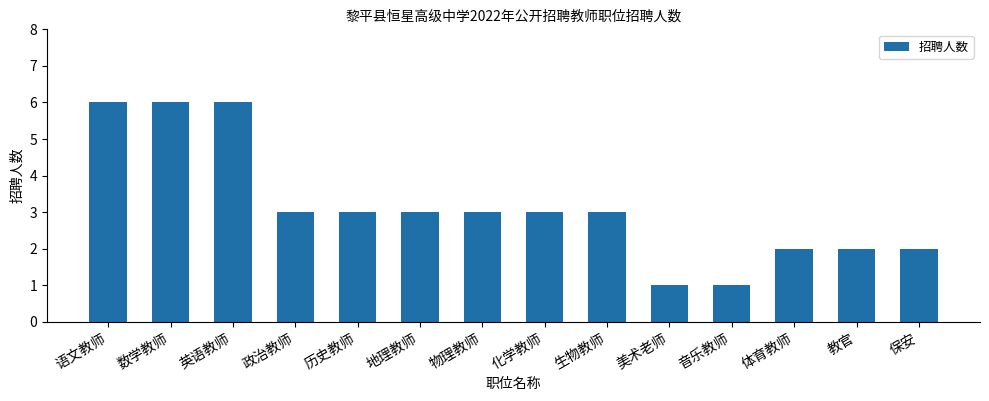

Are the bars grouped side by side (vs. stacked)?

No